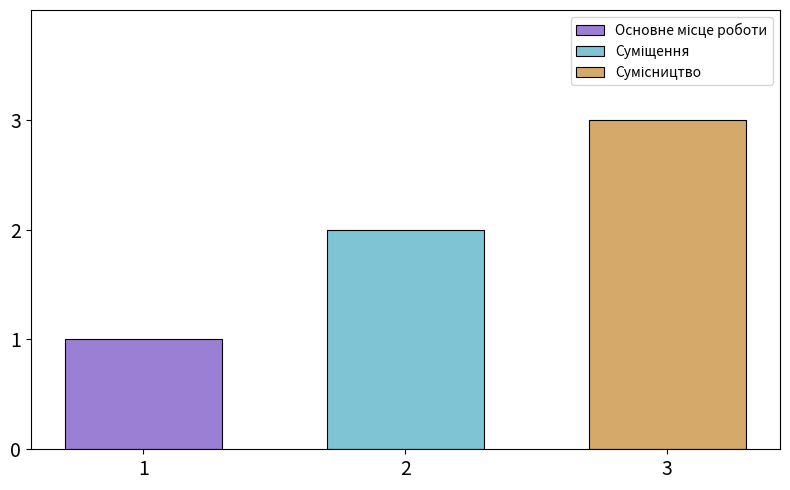

What is the maximum value shown in the chart?

3